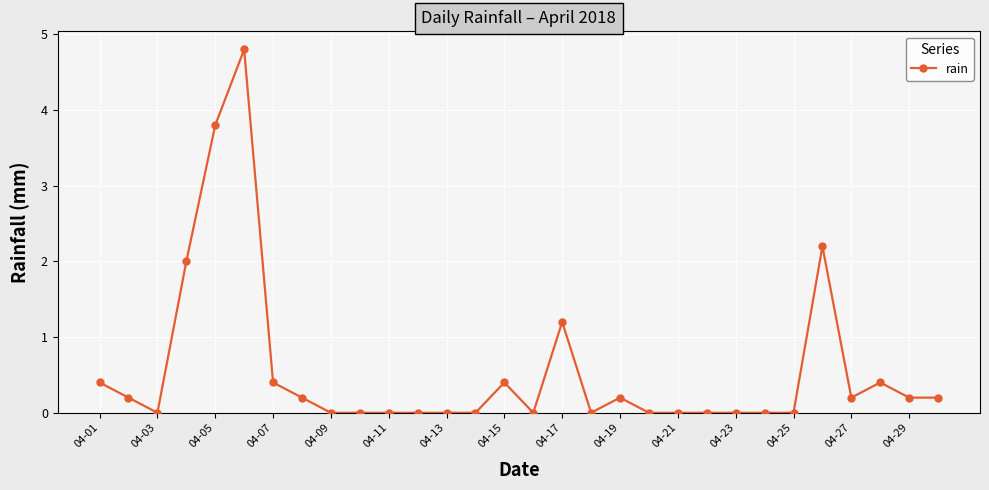

What is the maximum value shown in the chart?

4.8